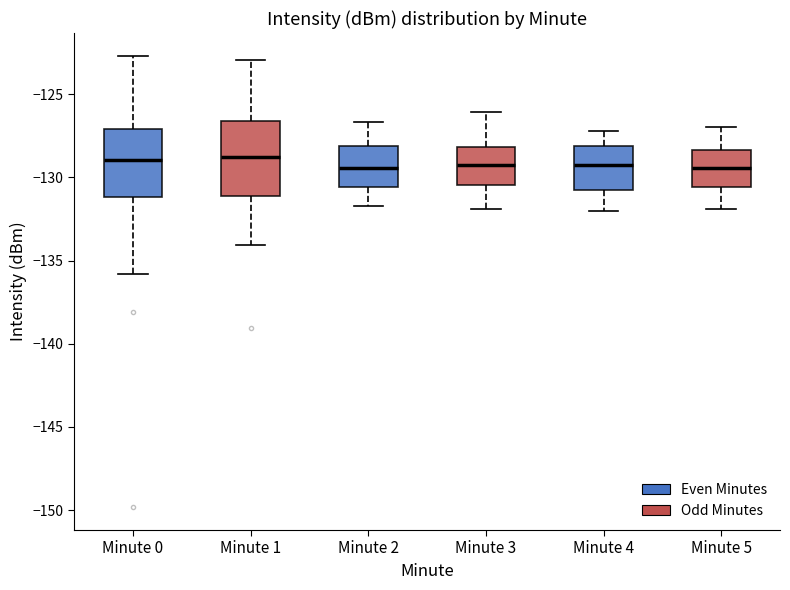

Reading left to right, read every box against the y-axis: the position of its median line, the range the box covers, and the ends of its whiskers. The values are not printed on the chart, so give them approximately, as read against the axis.

Minute 0: median -129.0, box -131.0 to -127.0, whiskers -136.0 to -122.5
Minute 1: median -129.0, box -131.0 to -126.5, whiskers -134.0 to -123.0
Minute 2: median -129.5, box -130.5 to -128.0, whiskers -131.5 to -126.5
Minute 3: median -129.0, box -130.5 to -128.0, whiskers -132.0 to -126.0
Minute 4: median -129.0, box -130.5 to -128.0, whiskers -132.0 to -127.0
Minute 5: median -129.5, box -130.5 to -128.5, whiskers -132.0 to -127.0